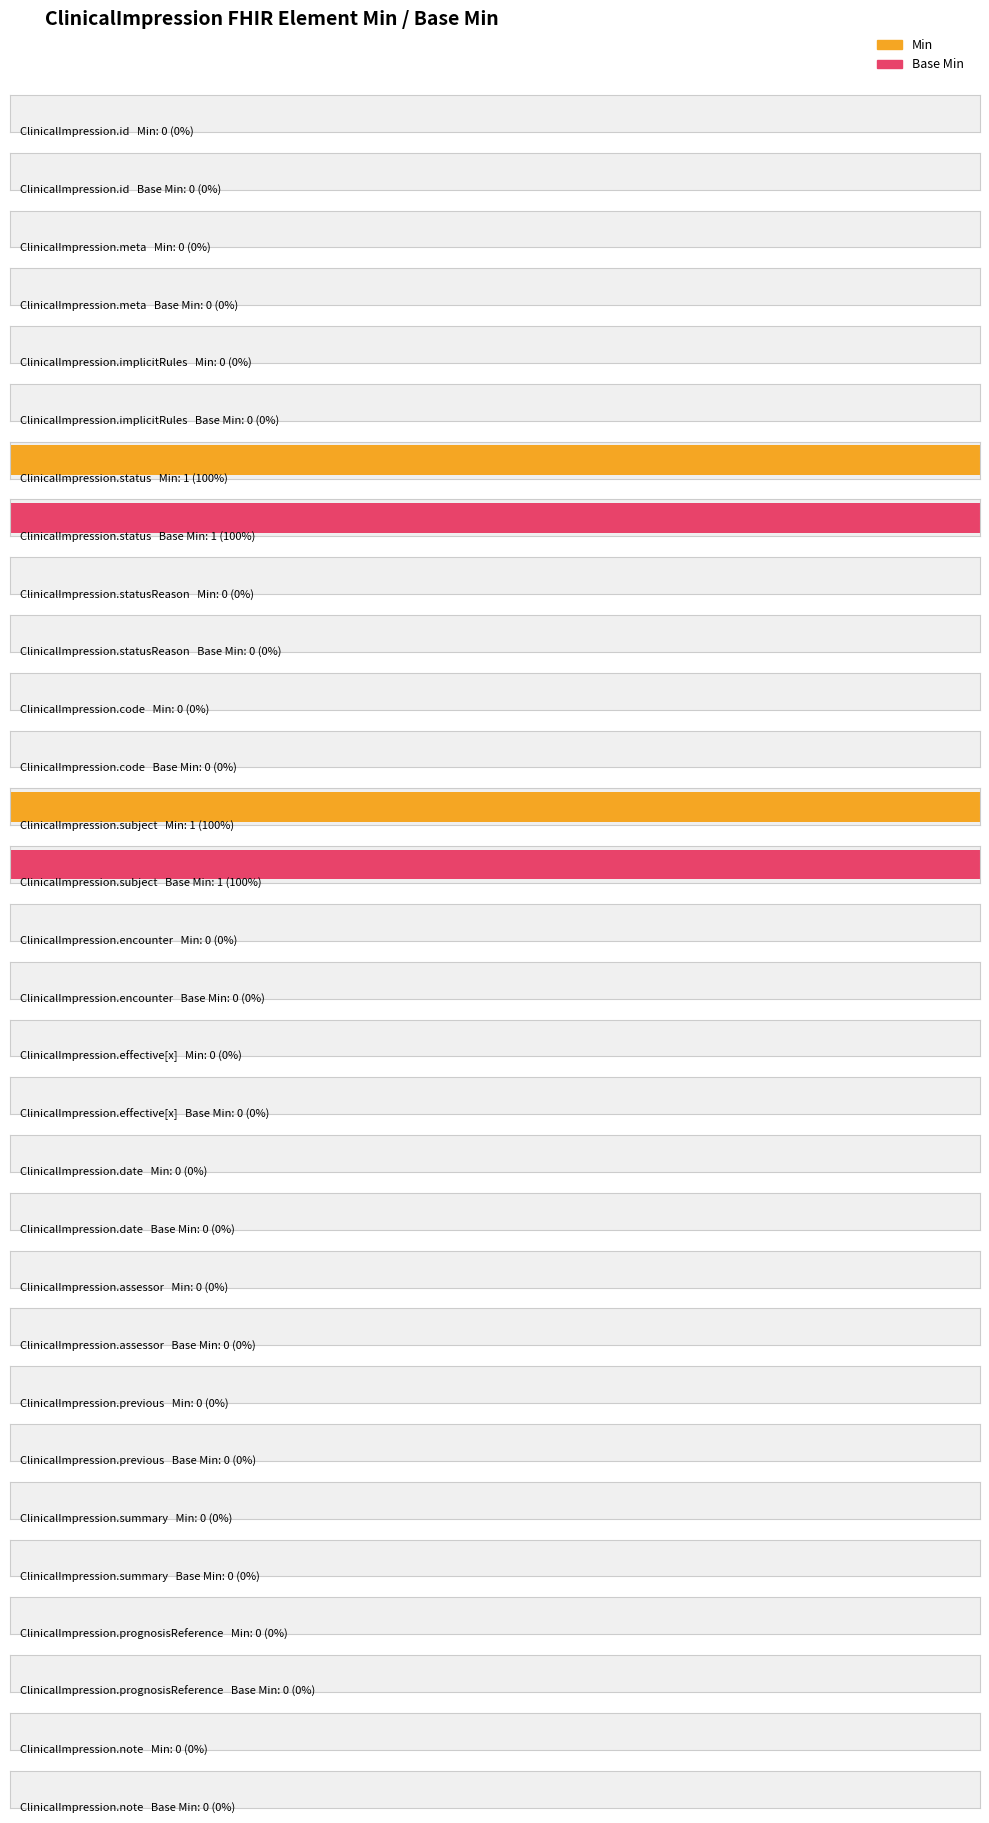

What are all the series names shown in the legend?

Min, Base Min